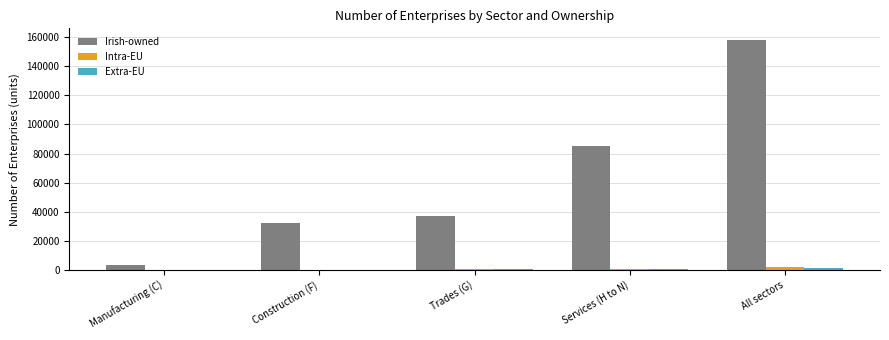

Which series changed the most between Manufacturing (C) and Trades (G)?

Irish-owned